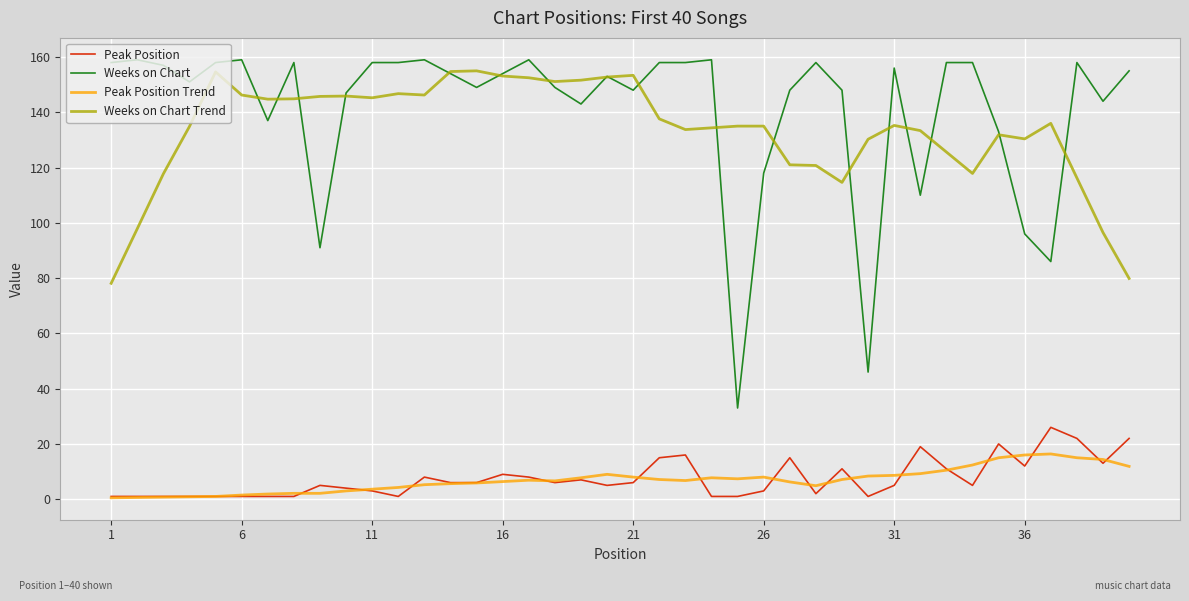

How many lines are shown in the chart?

4